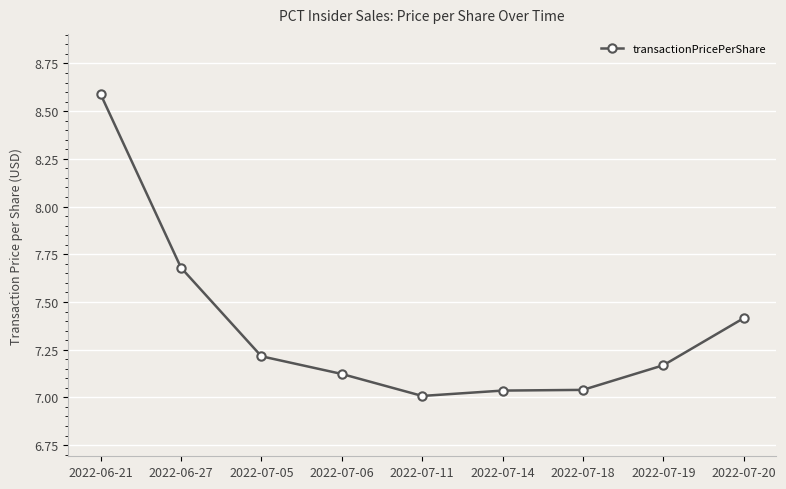

What is the label of the 4th point from the left?

2022-07-06